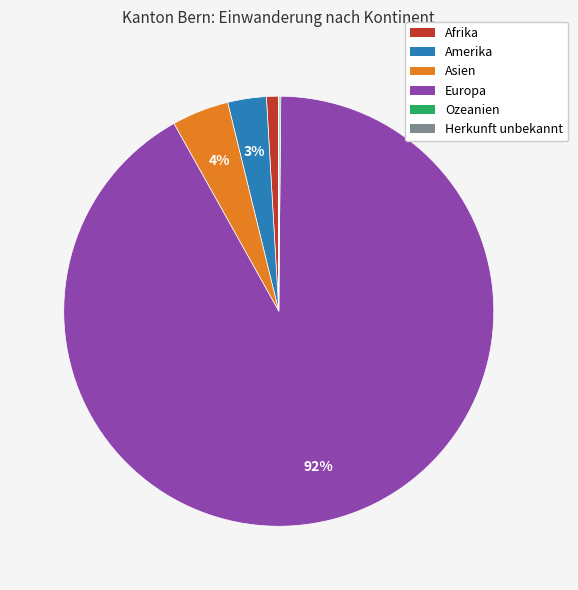

Which slice is the largest?

Europa